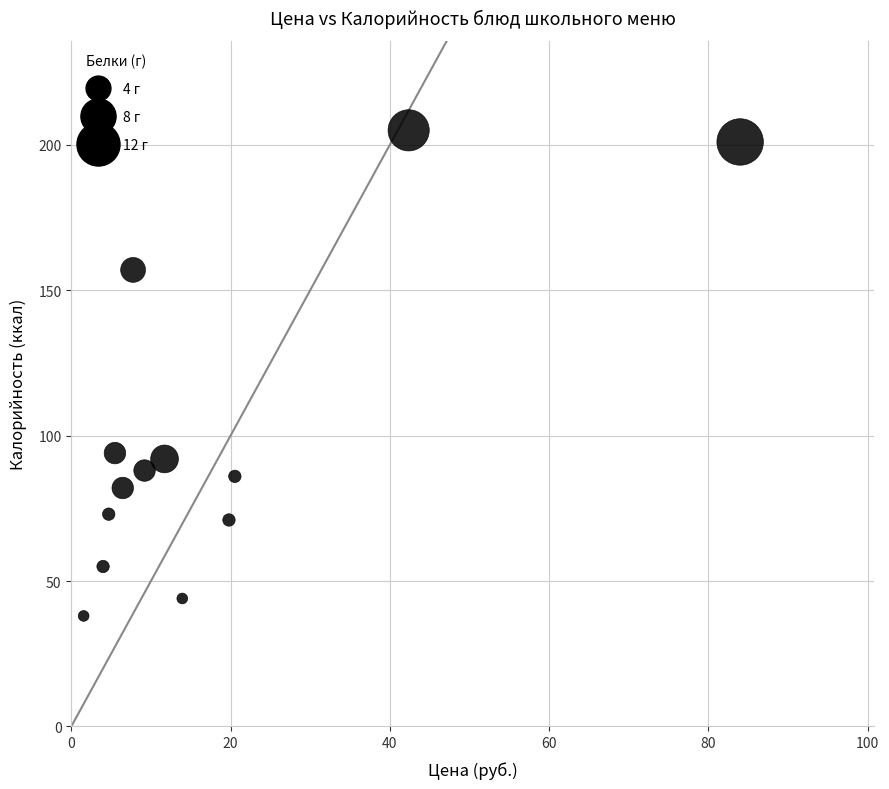

What is the range of Y values (max minus min)?

167